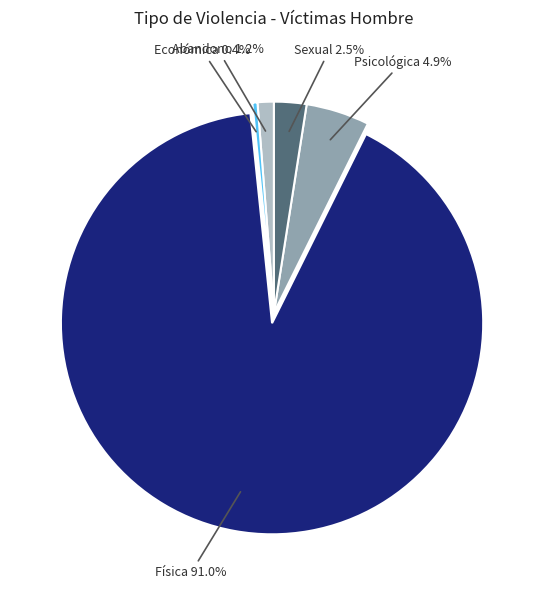

Is there any slice that represents more than half of the pie?

Yes